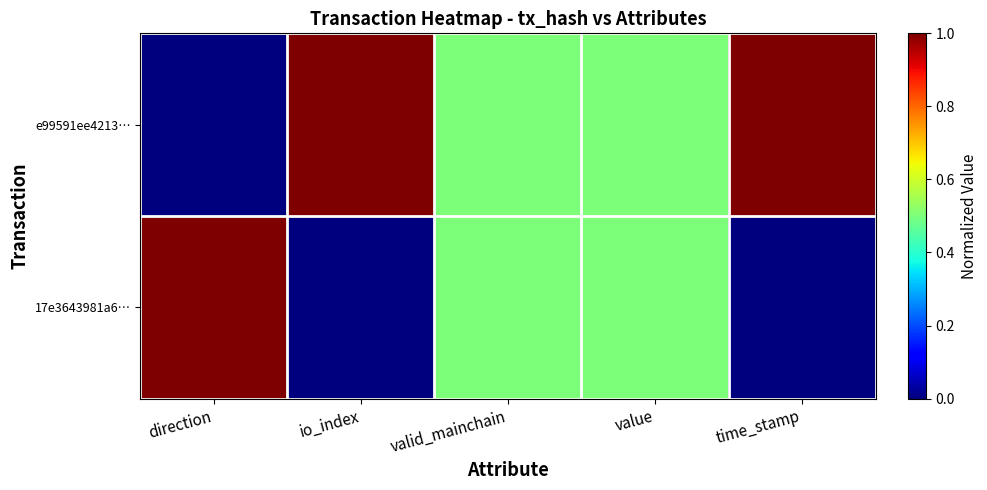

List the series in order of their overall mean, highest first.

e99591ee4213…, 17e3643981a6…